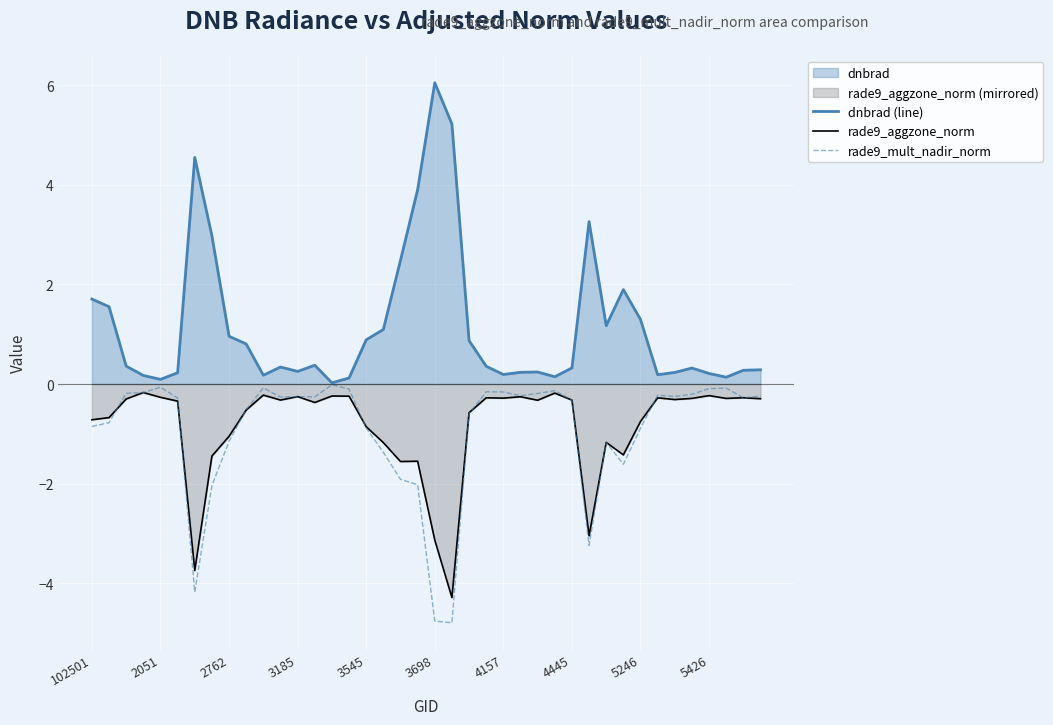

After their last crossing, which series has the higher values: rade9_mult_nadir_norm or rade9_aggzone_norm?

rade9_mult_nadir_norm